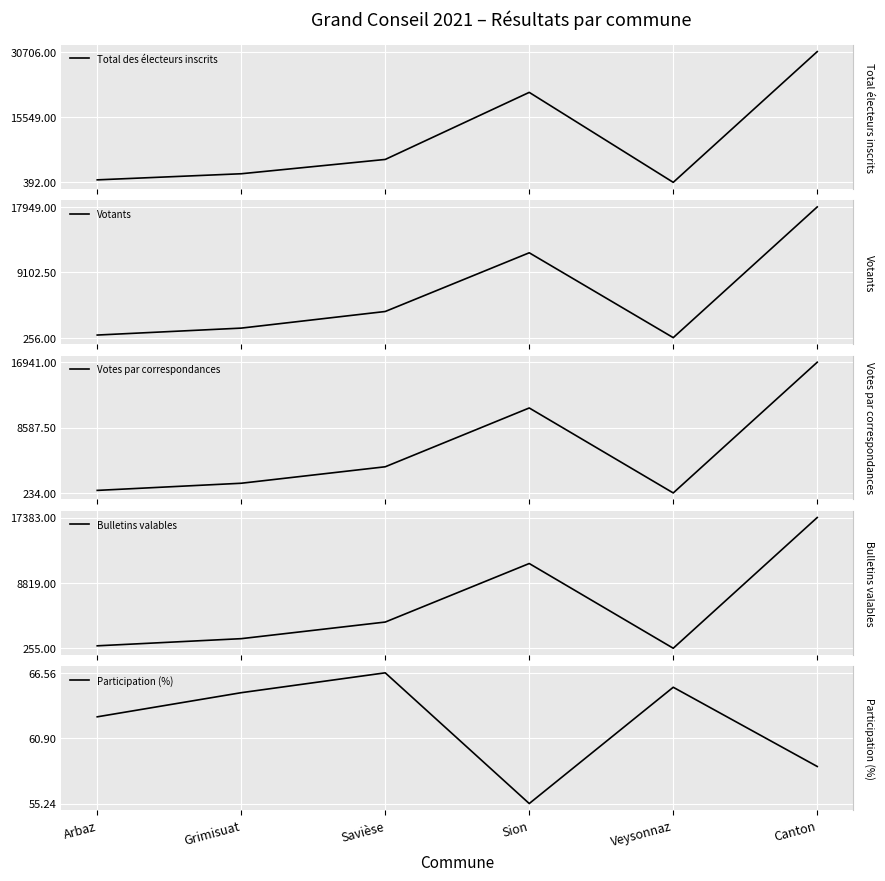

Does the chart display data point markers on the line(s)?

No